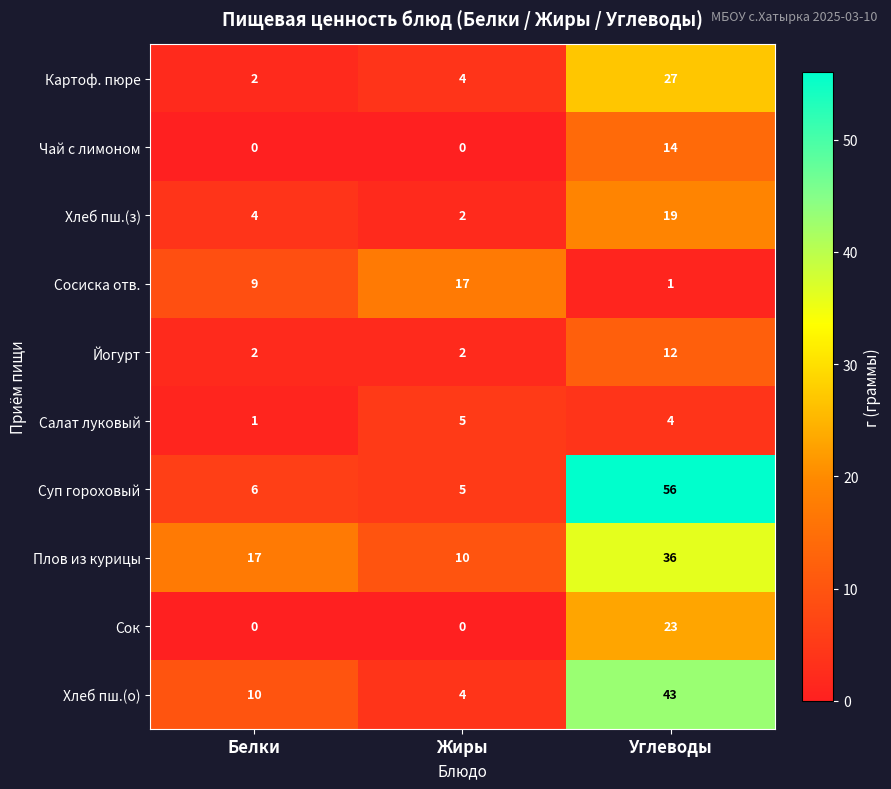

What is the total value across all series at Углеводы?

235